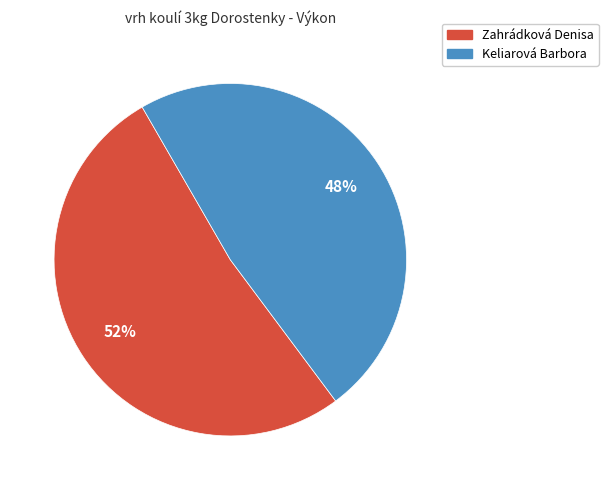

What is the ratio of the value at Keliarová Barbora to the value at Zahrádková Denisa?

0.9